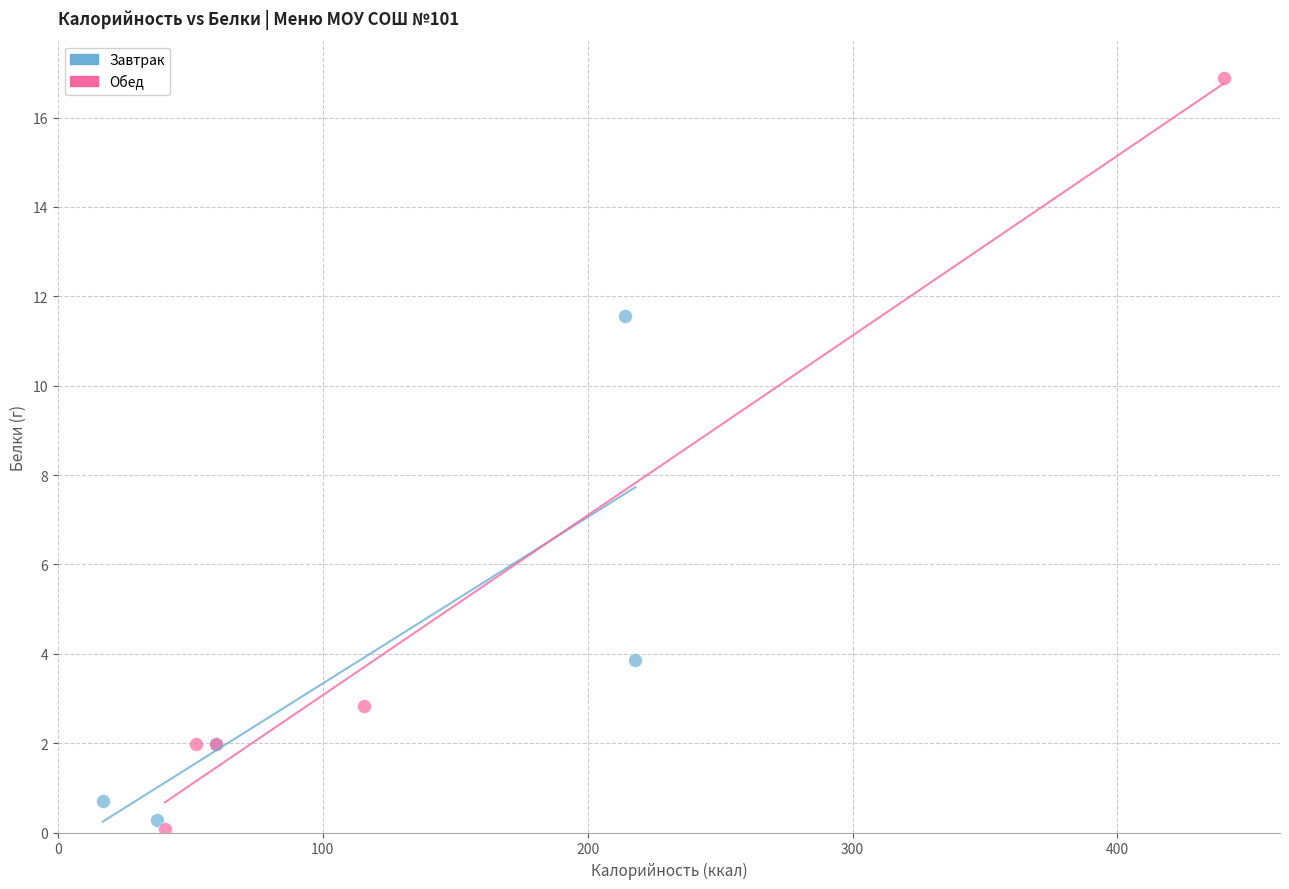

Which series has the widest spread of Y values?

Обед